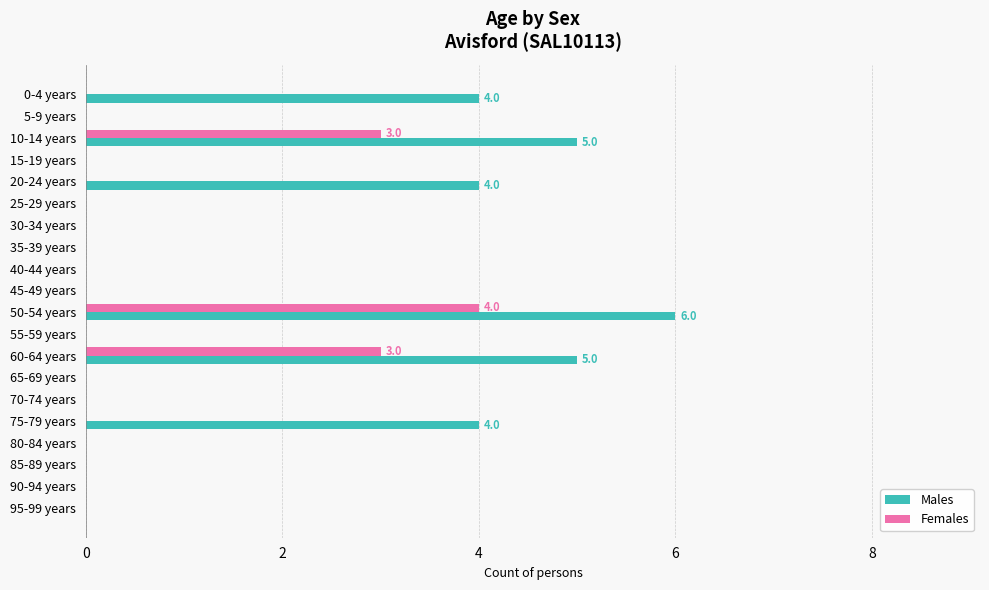

What are all the series names shown in the legend?

Males, Females